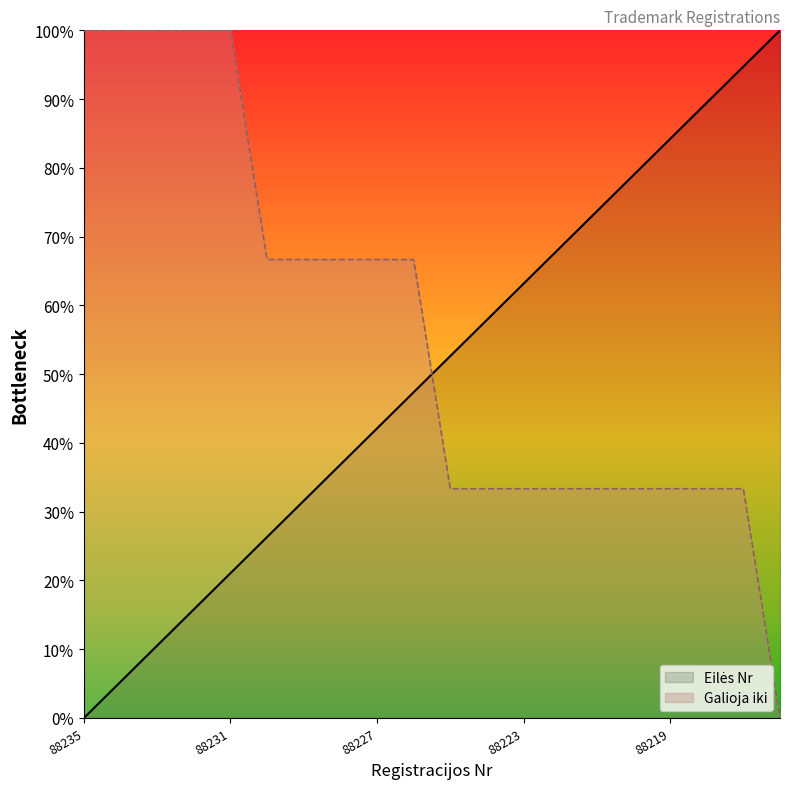

At 88231, list the series in order from smallest to largest.

Eilės Nr, Galioja iki